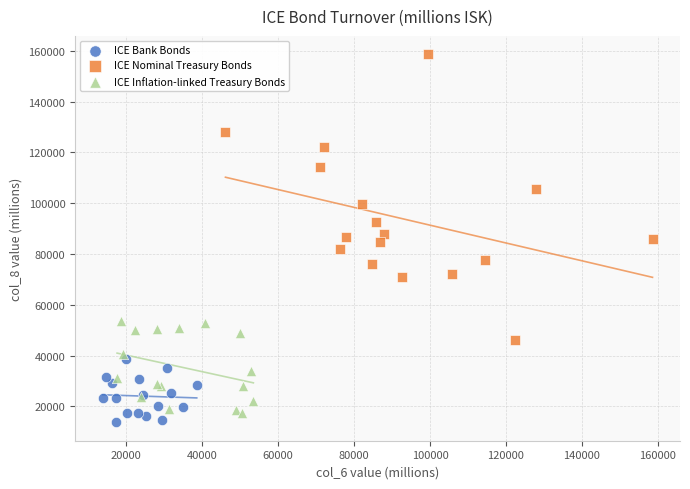

Which series reaches the maximum Y coordinate?

ICE Nominal Treasury Bonds